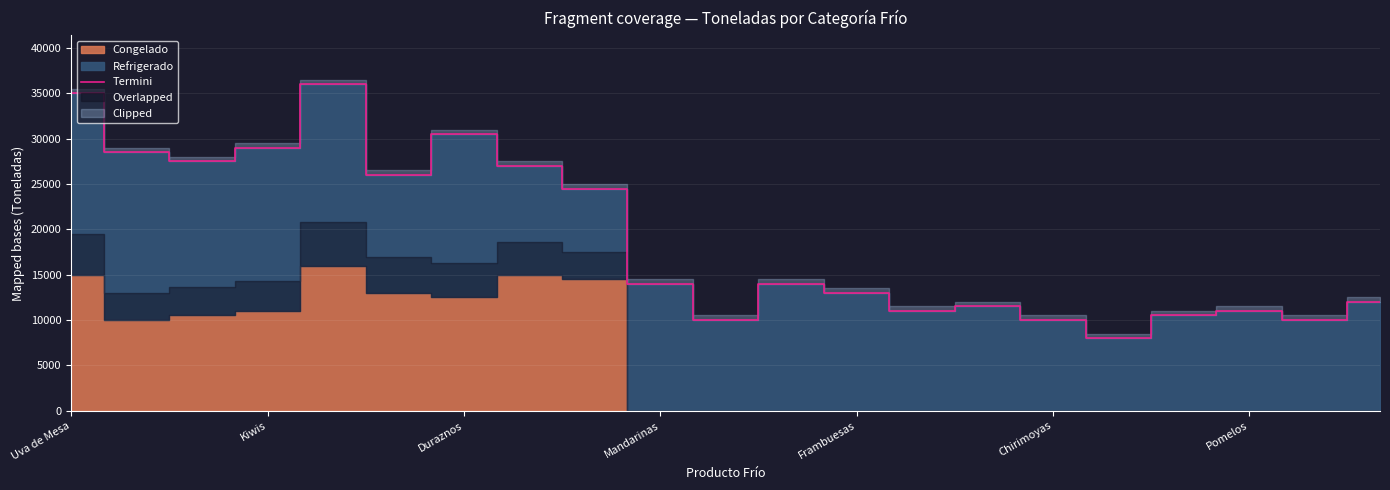

The value of Termini at Uva de Mesa is 35000. True or false?

True